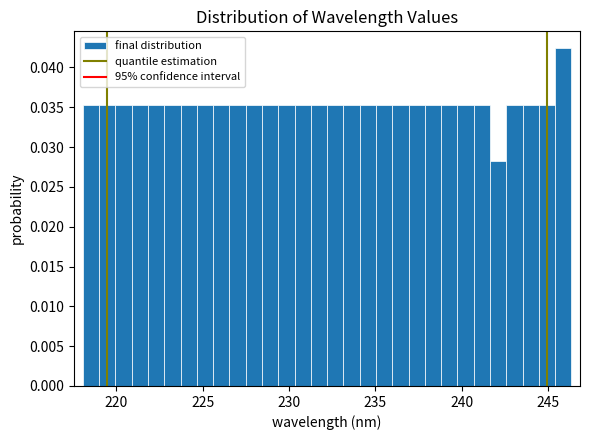

Read against the x-axis, roughly where is the centre of the tallest bar?

246.0